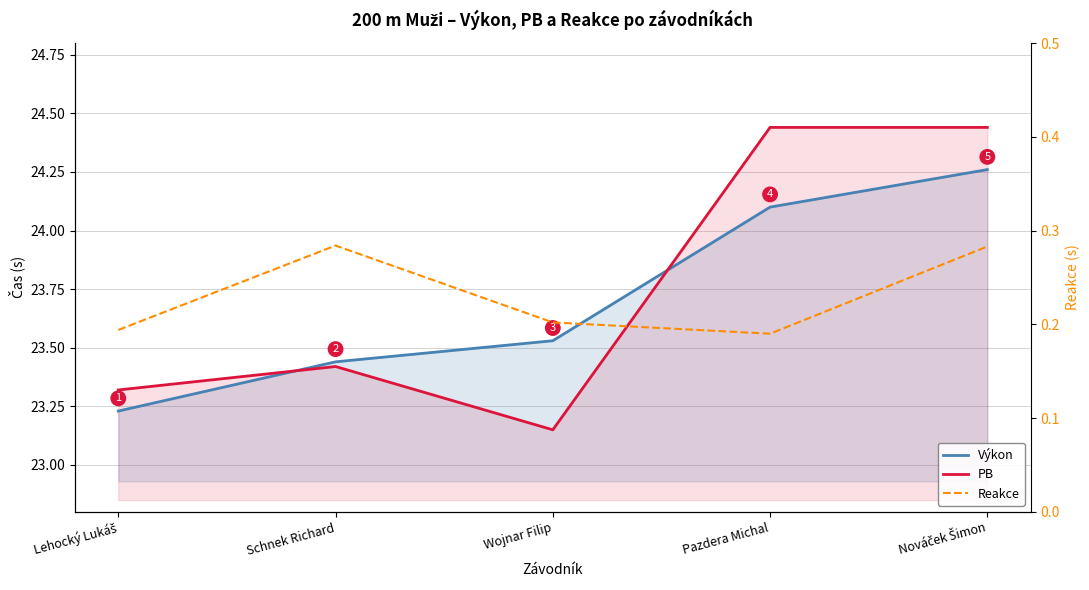

Which category has the lowest value in the PB series?

Wojnar Filip